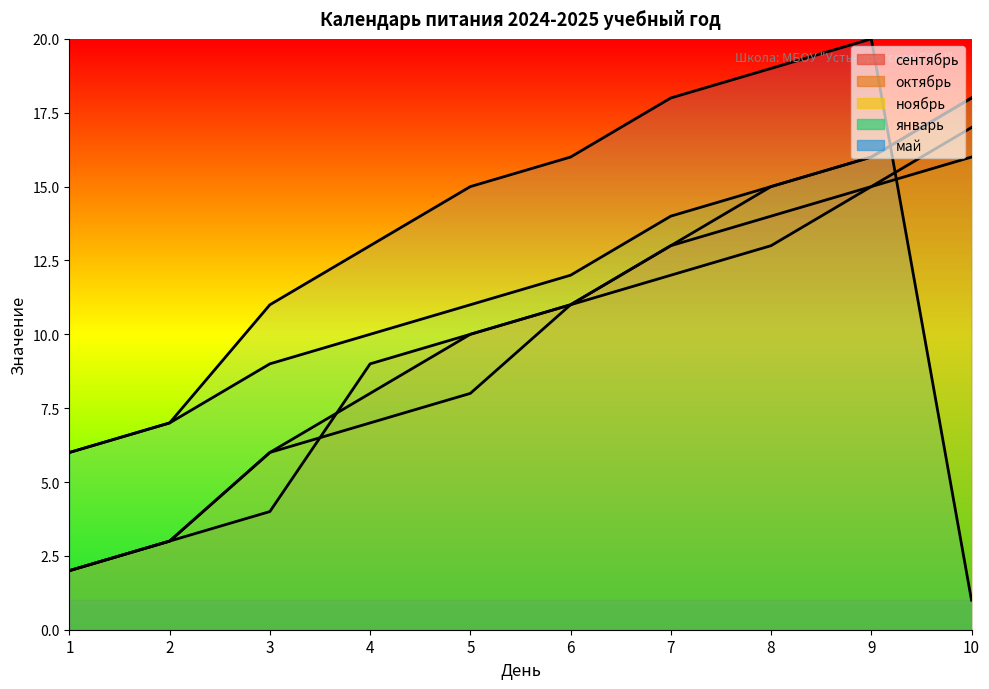

True or false: ноябрь and октябрь intersect in this chart.

False